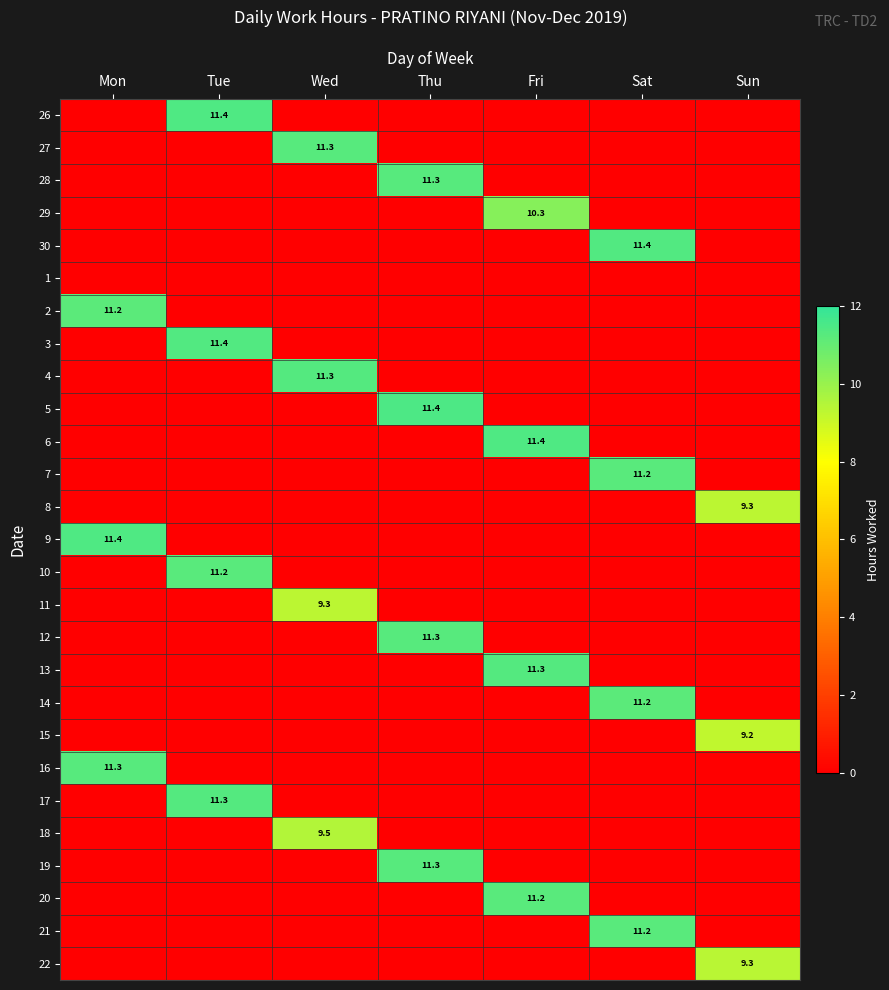

The value of 6 at Fri is 11.4. True or false?

True